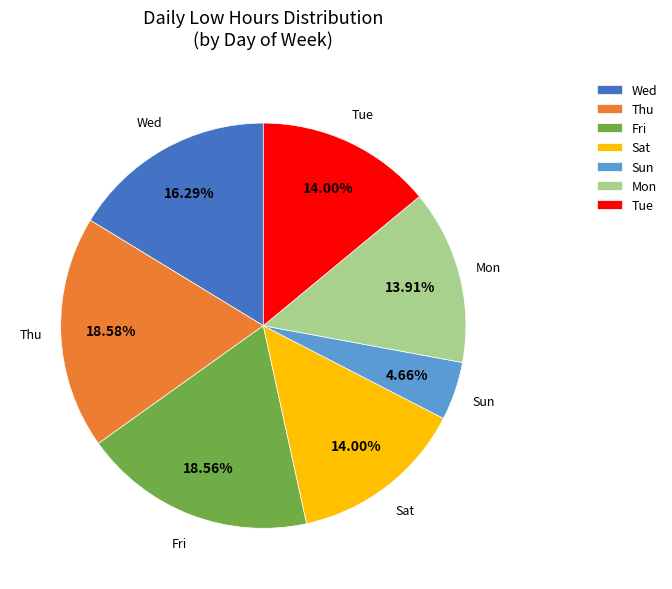

To the nearest percent, what is the average slice percentage?

14%